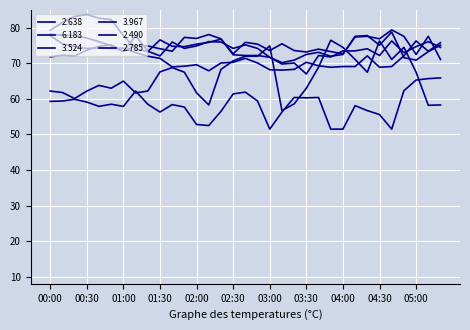

How many lines are shown in the chart?

6